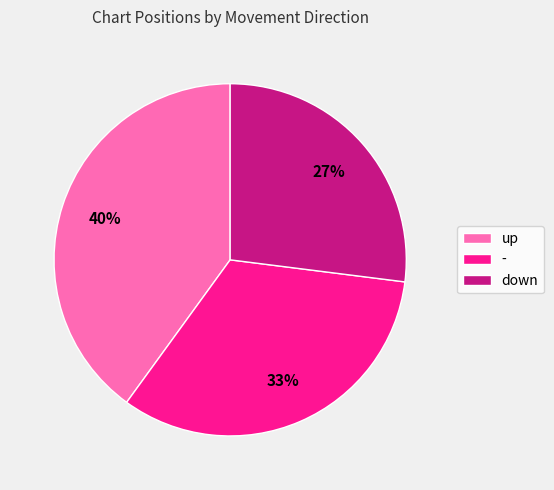

Between - and down, which is larger?

-